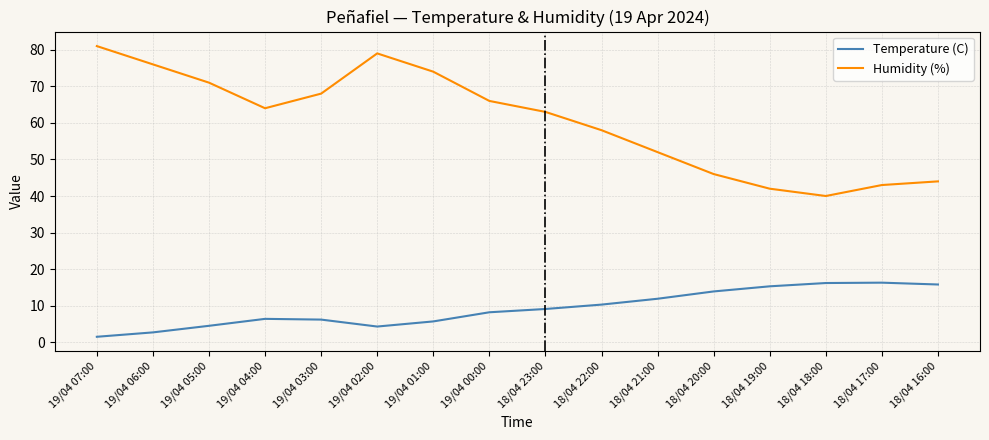

What are all the series names shown in the legend?

Temperature (C), Humidity (%)